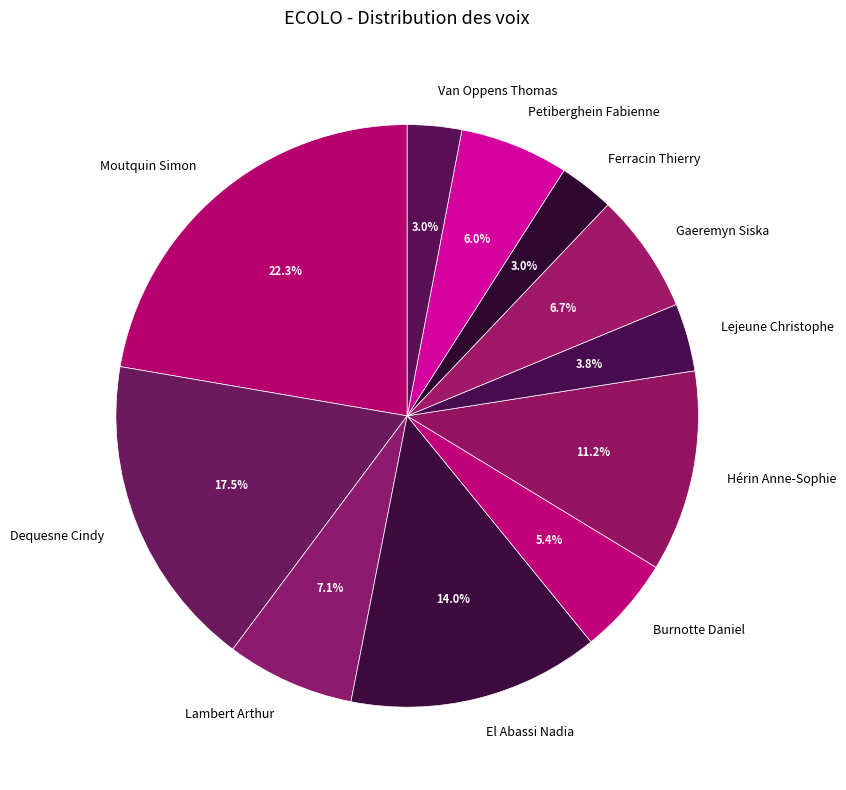

The Van Oppens Thomas slice represents 3% of the pie. True or false?

True